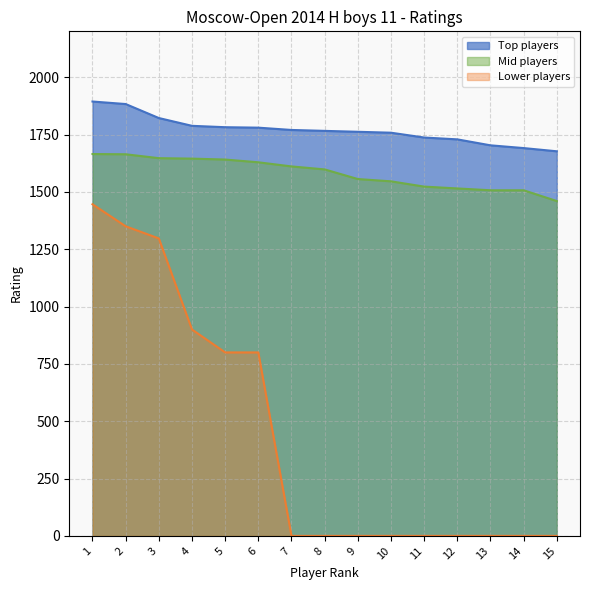

What are all the series names shown in the legend?

Top players, Mid players, Lower players